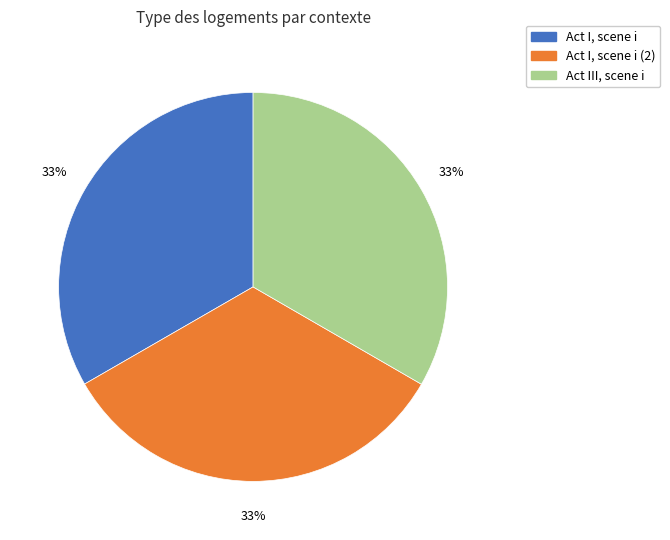

To the nearest percent, what is the average slice percentage?

33%